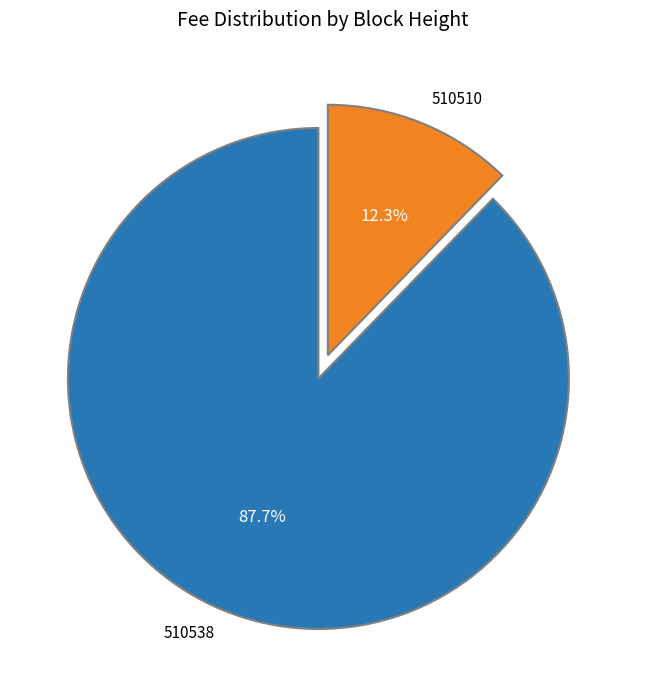

The 510510 slice represents 12% of the pie. True or false?

True